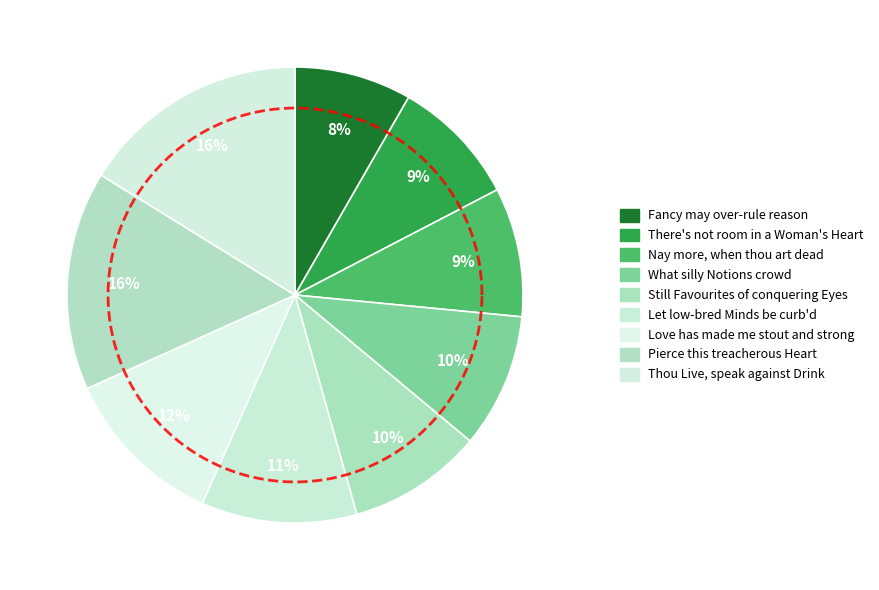

Which category has the smallest portion of the pie?

Fancy may over-rule reason